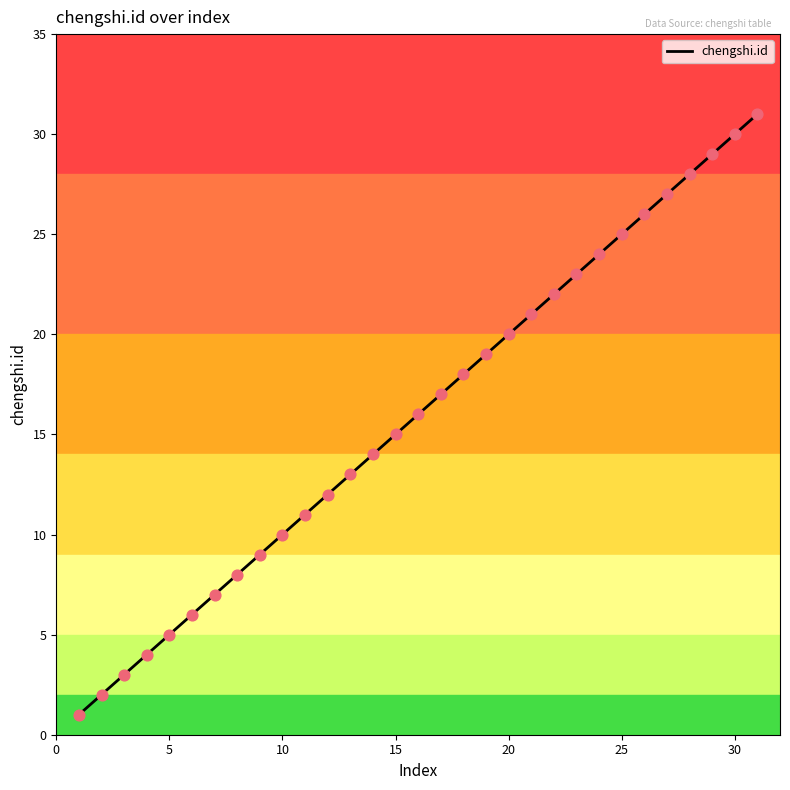

What is the greatest value displayed?

31